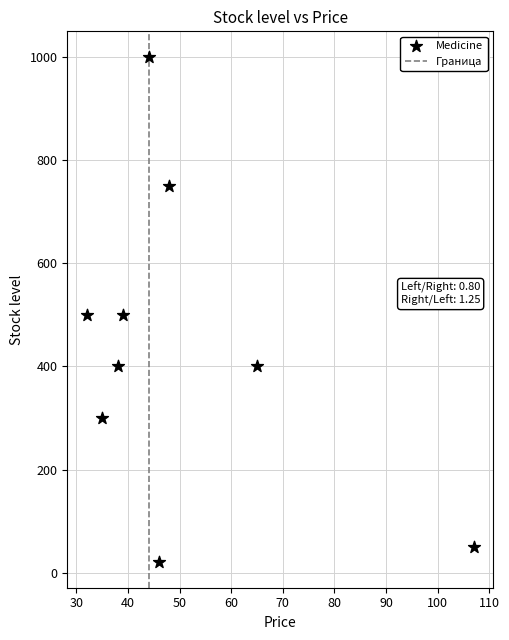

What is the average Y value?

436